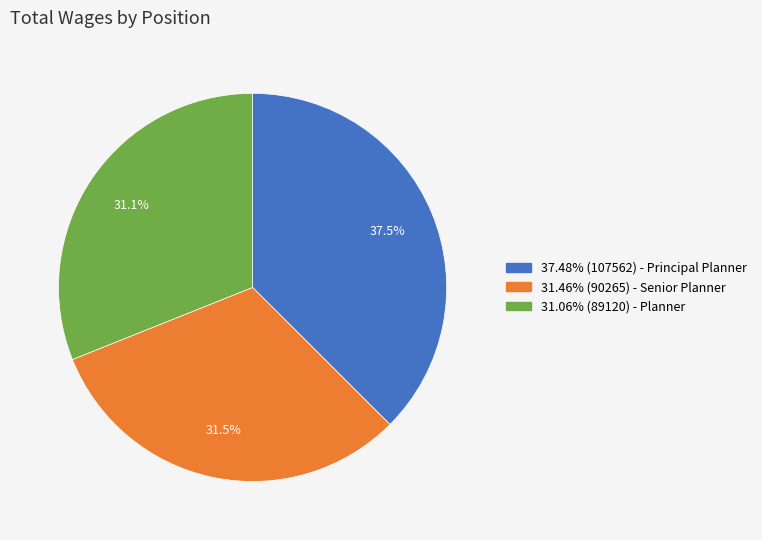

What is the ratio of the value at 31.06% (89120) - Planner to the value at 37.48% (107562) - Principal Planner?

0.8